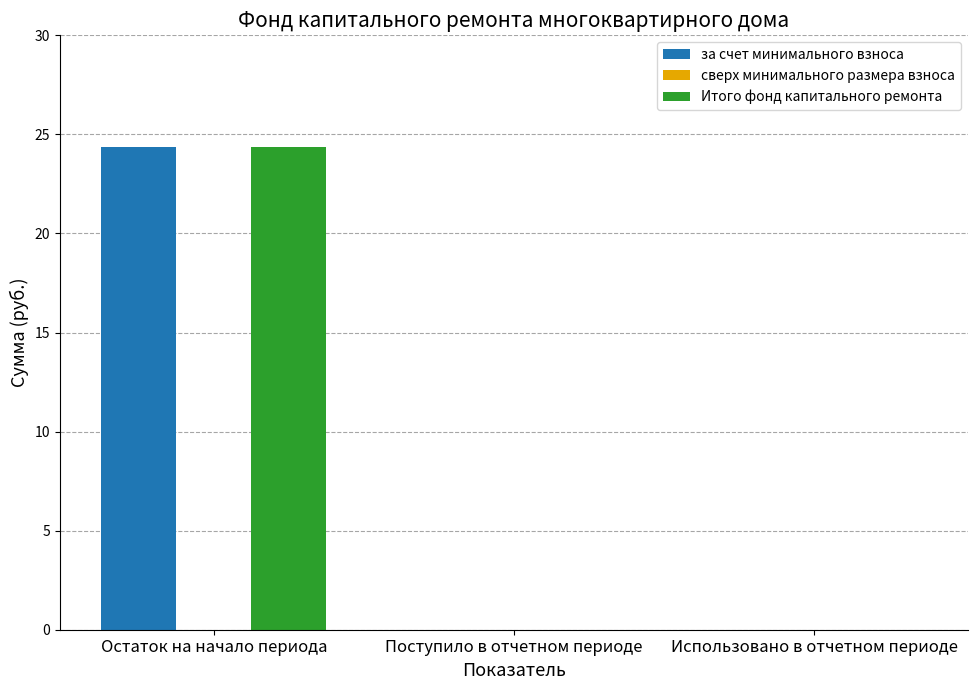

Read the Итого фонд капитального ремонта value at Остаток на начало периода.

24.4